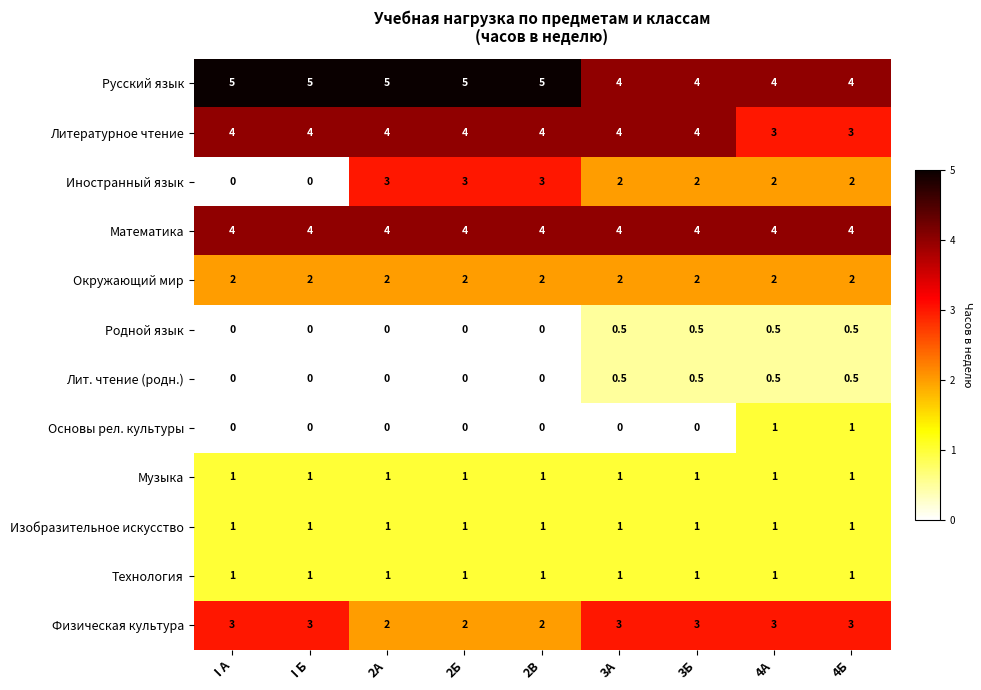

Which series has the widest spread of values?

Иностранный язык